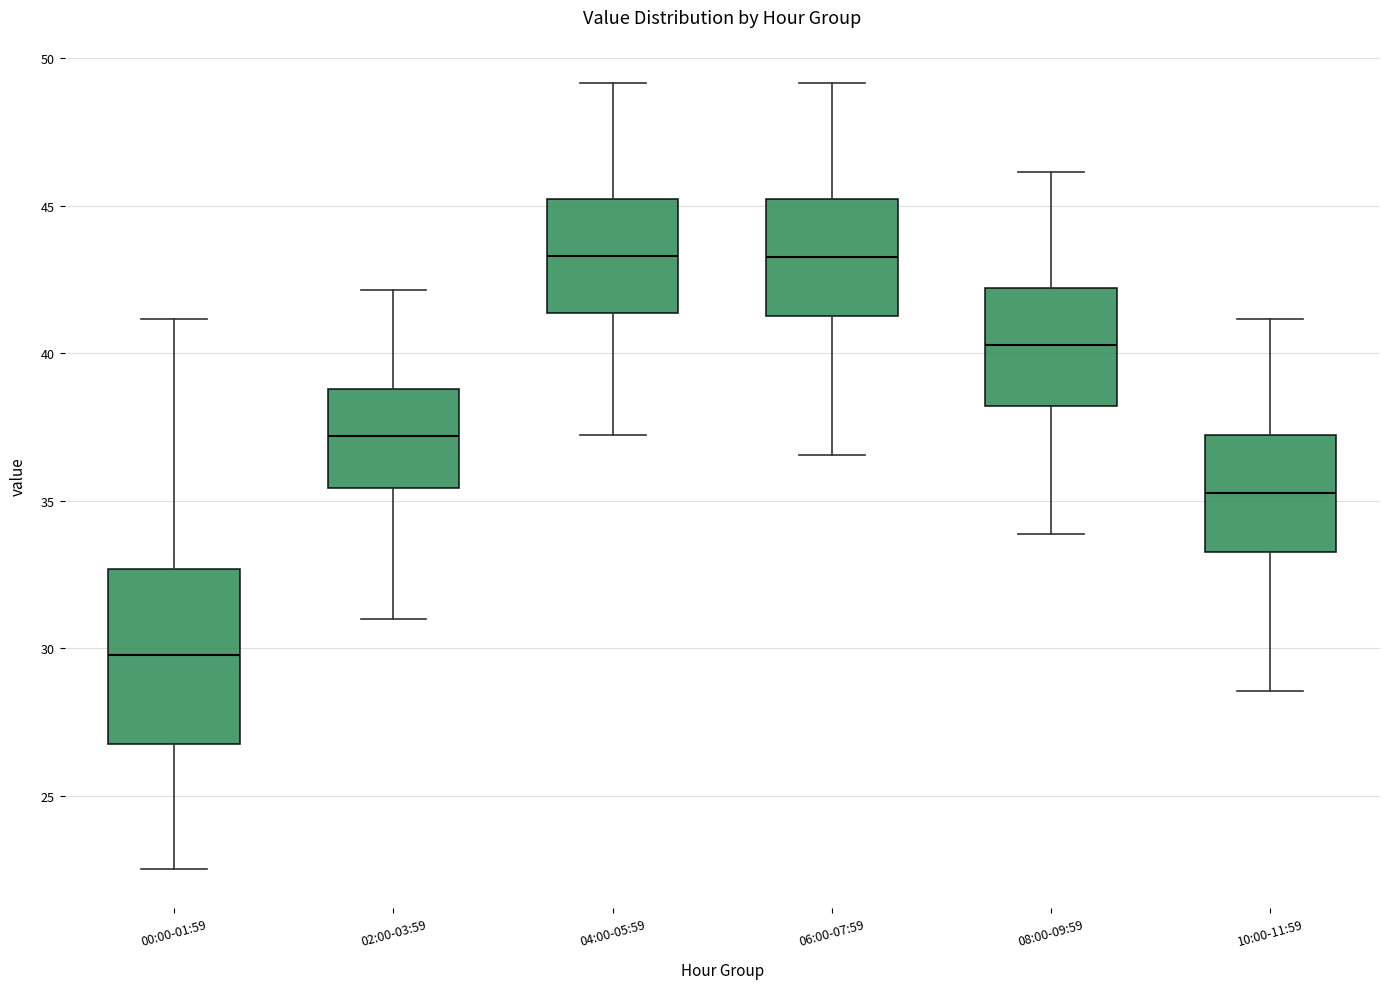

Where does the median line of the box for 10:00-11:59 sit on the y-axis? The values are not printed on the chart, so give them approximately, as read against the axis.

35.5